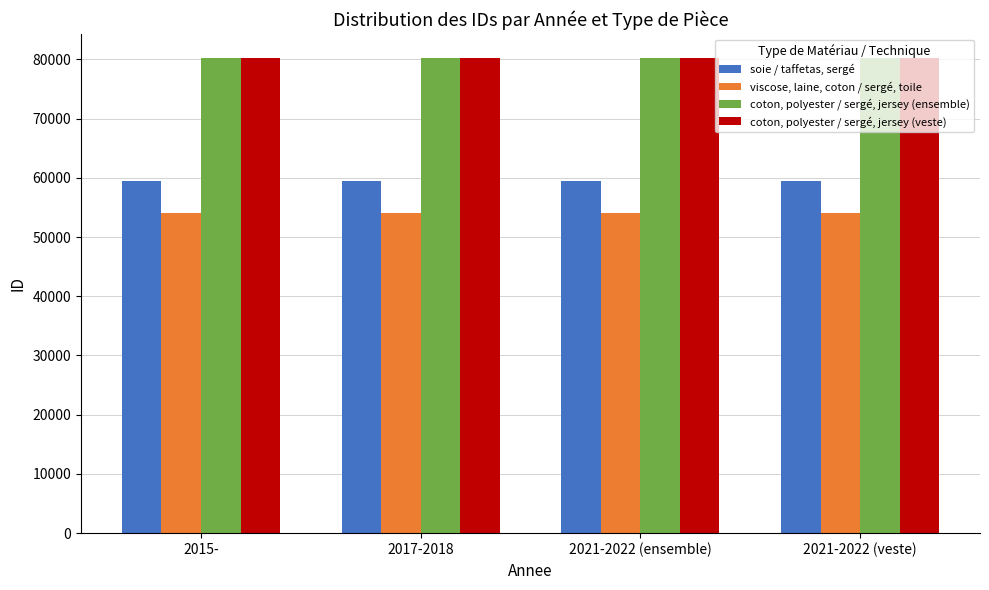

Does the chart contain any negative values?

No